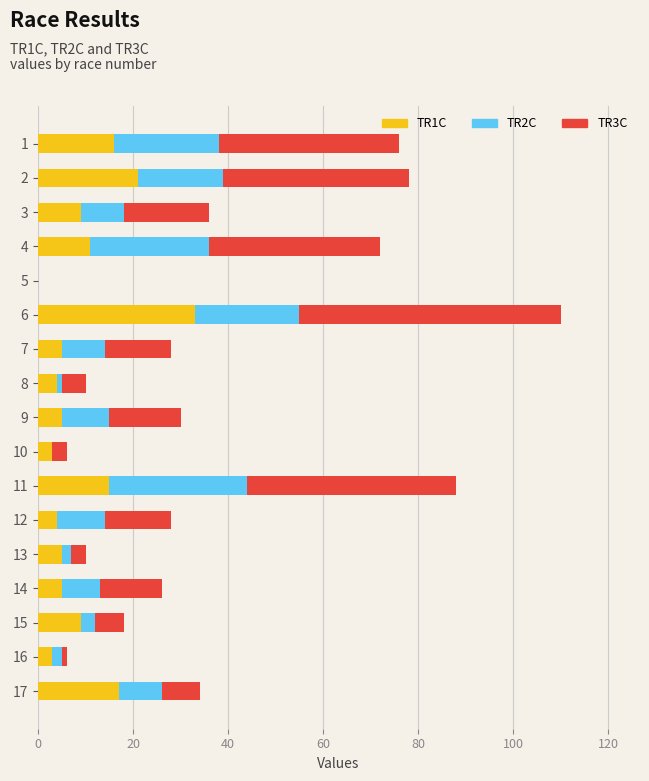

True or false: TR1C has a value of 5 at 15.

False